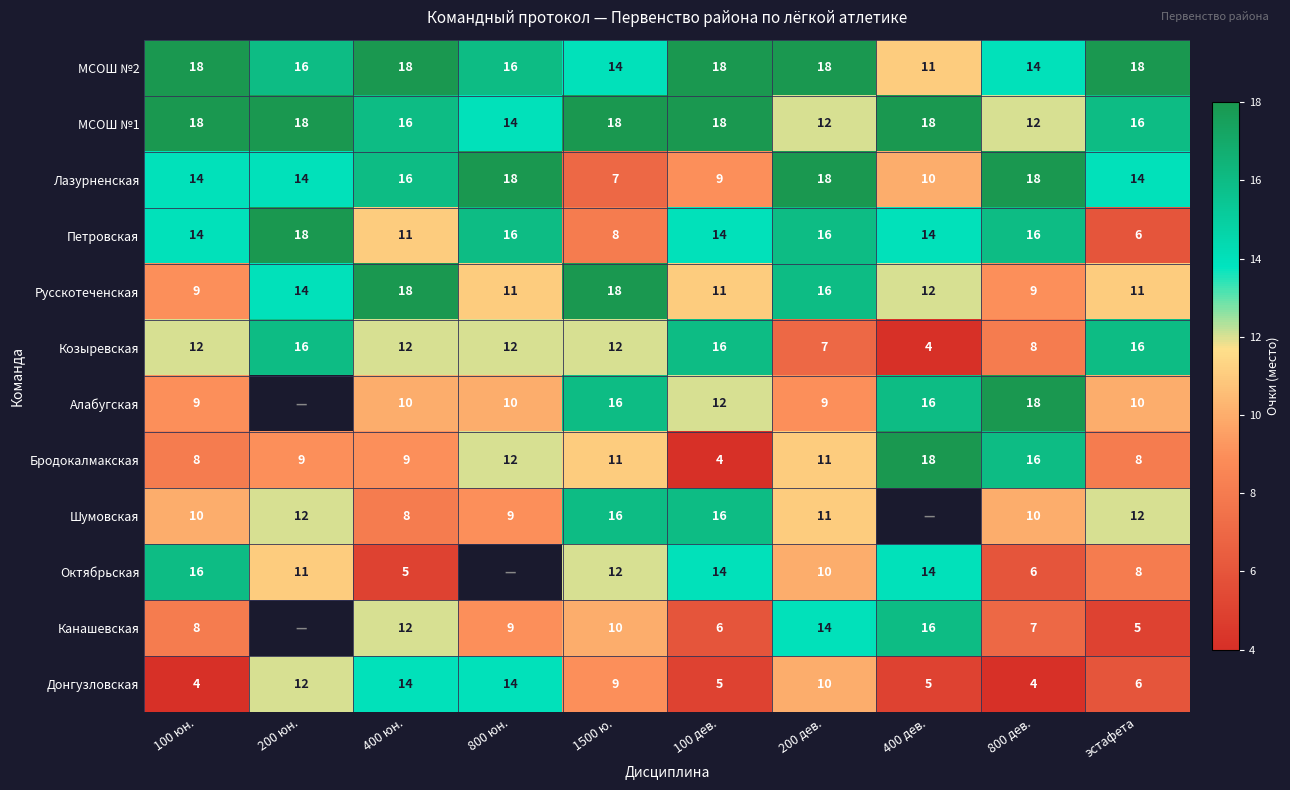

Count the Русскотеченская values in the range 11 to 16.

6